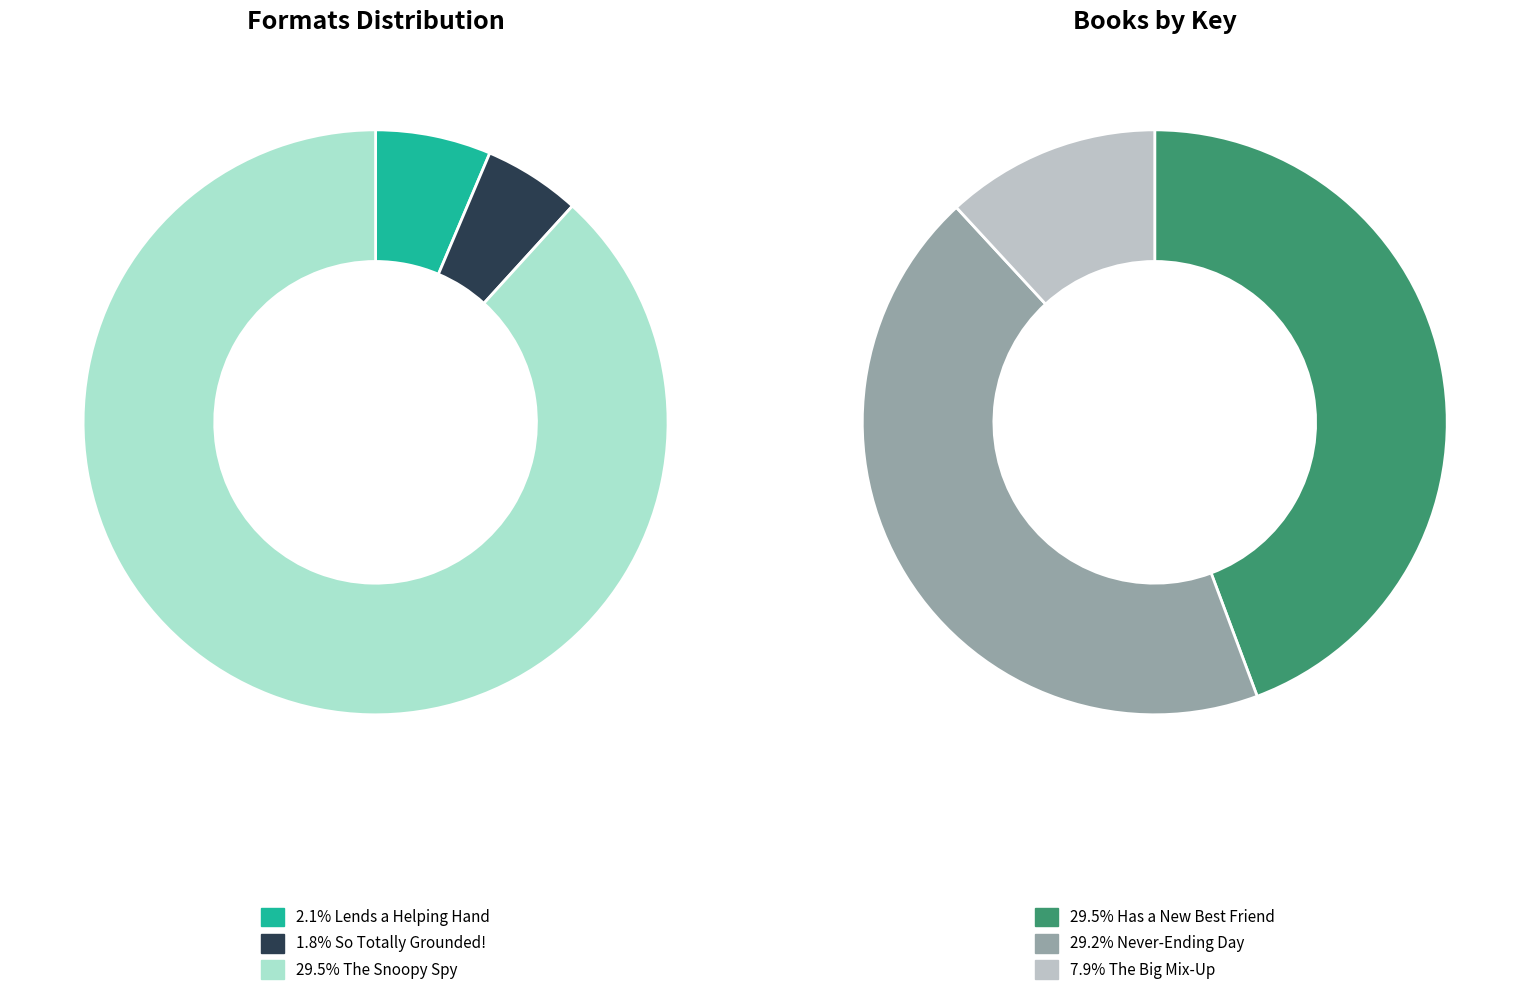

Approximately how many times larger is the value at Heidi Heckelbeck and the Snoopy Spy compared to Heidi Heckelbeck Lends a Helping Hand?

13.8